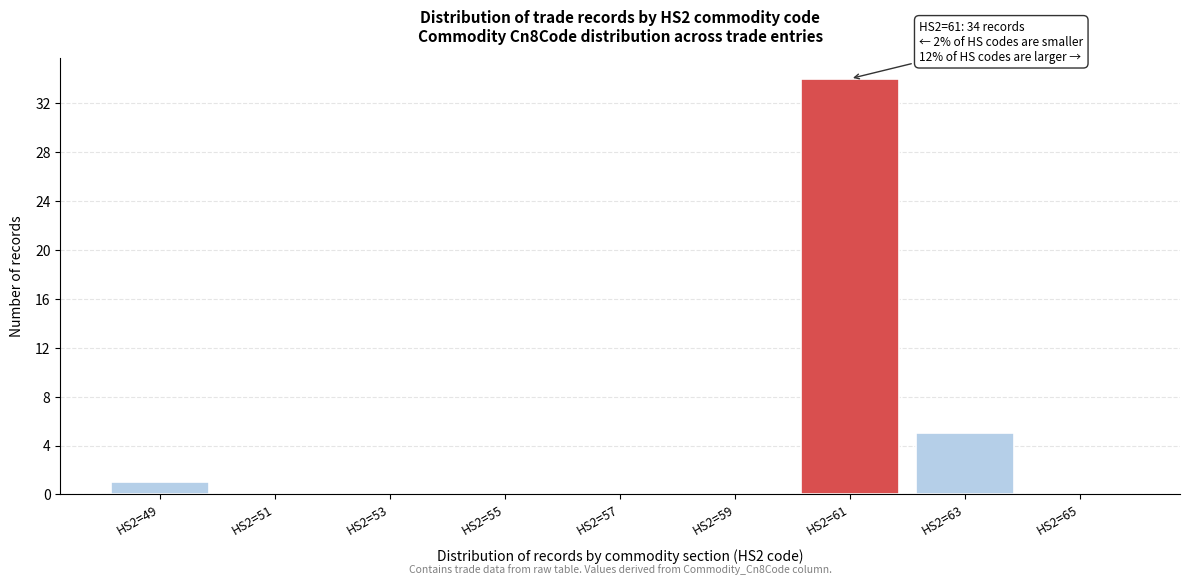

Reading left to right, transcribe all the data shown in this chart.

HS2=49=1	HS2=51=0	HS2=53=0	HS2=55=0	HS2=57=0	HS2=59=0	HS2=61=34	HS2=63=5	HS2=65=0